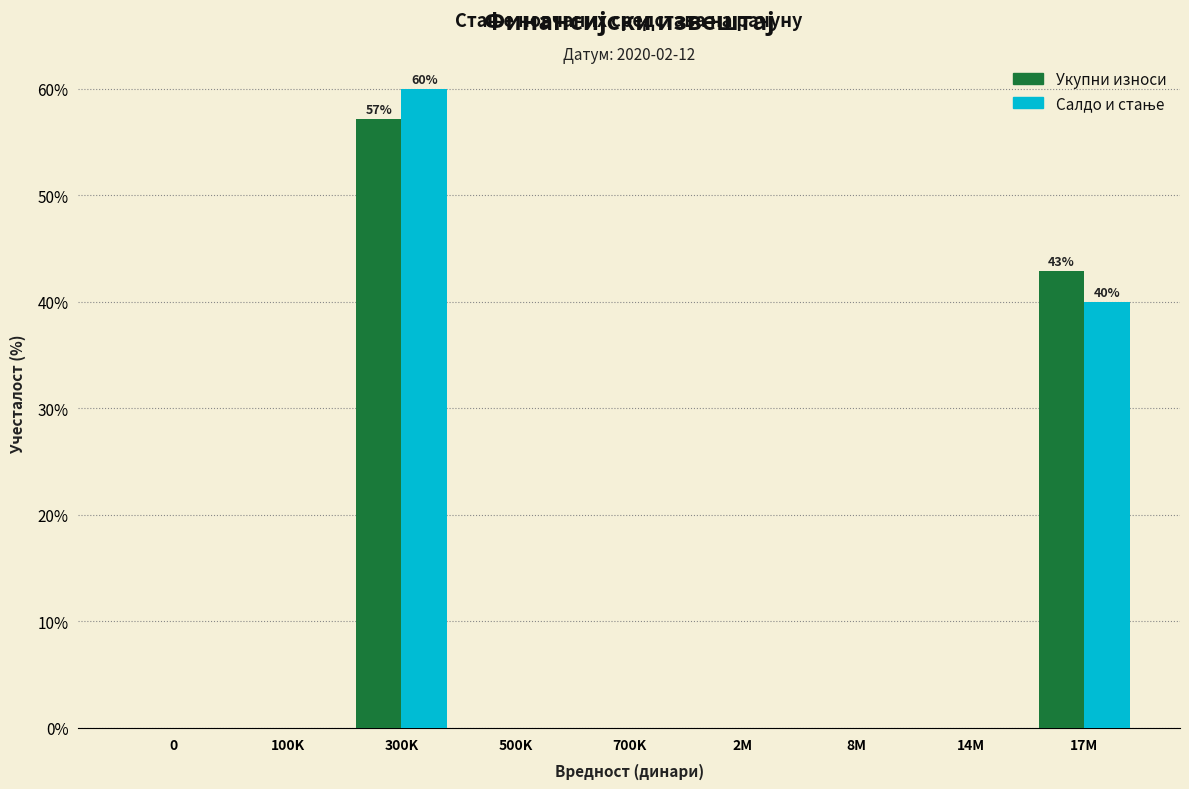

At which label is Укупни износи closest to 28?

17M